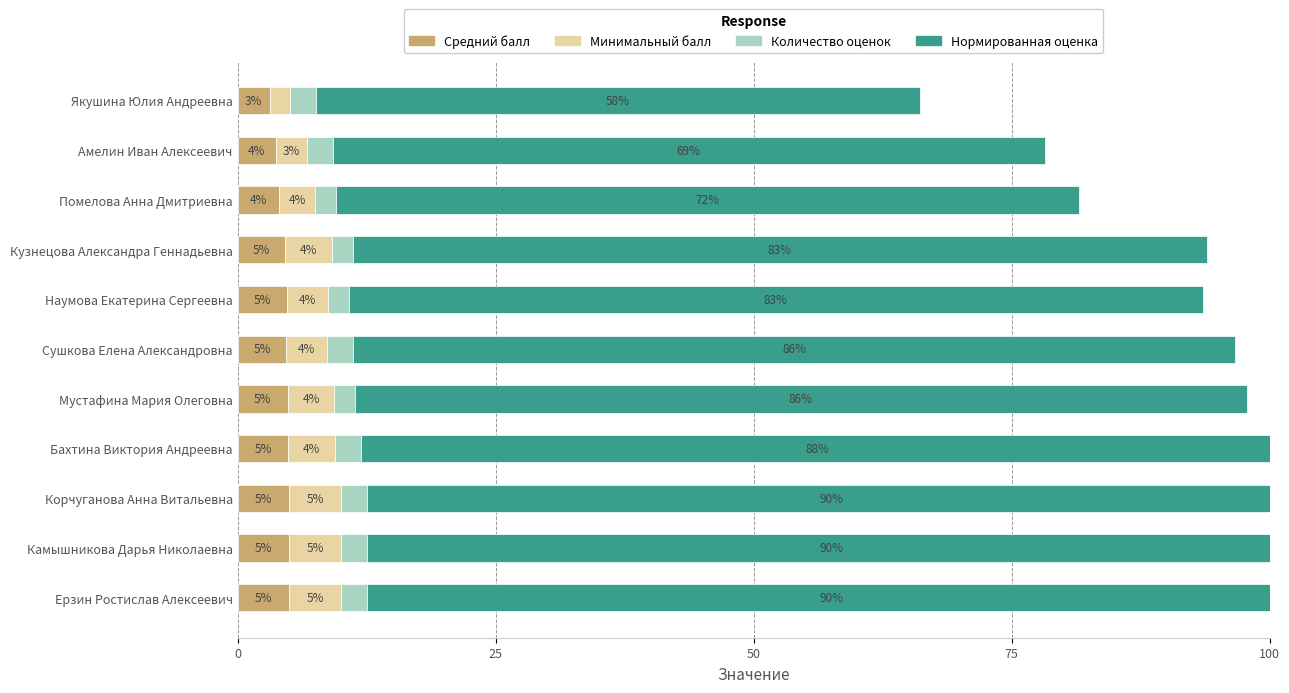

The value of Минимальный балл at Помелова Анна Дмитриевна is 2.4. True or false?

False